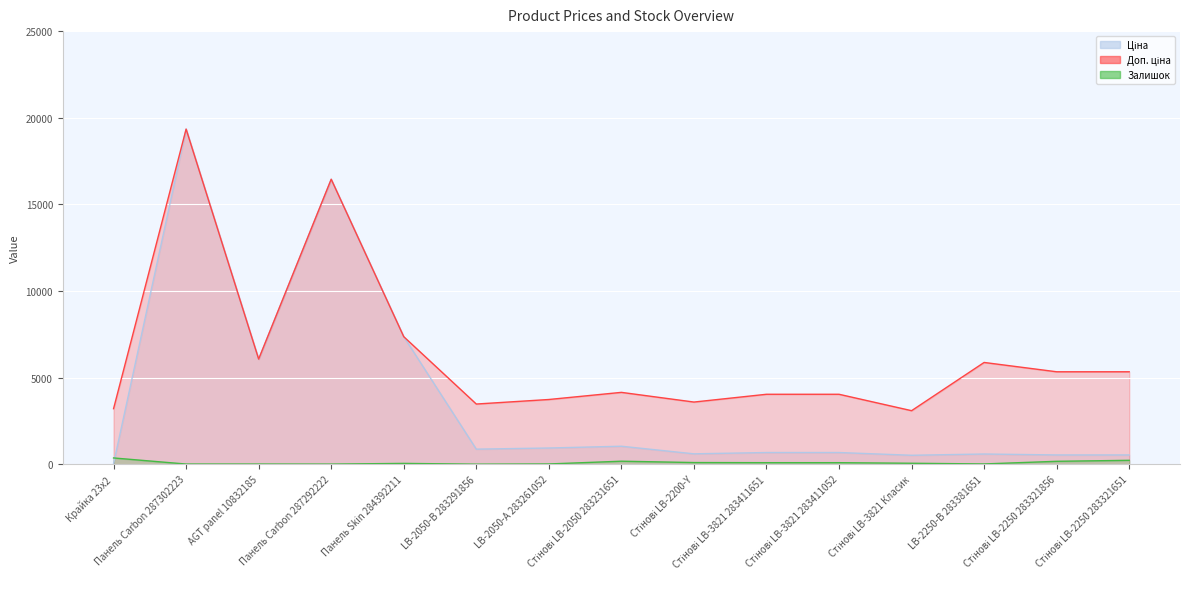

How many lines are shown in the chart?

3